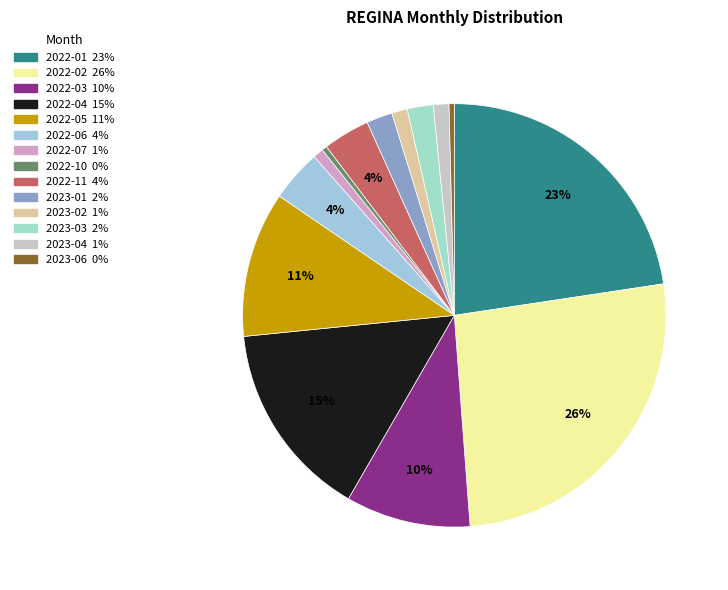

To the nearest percent, what portion does 2023-01 represent?

2%